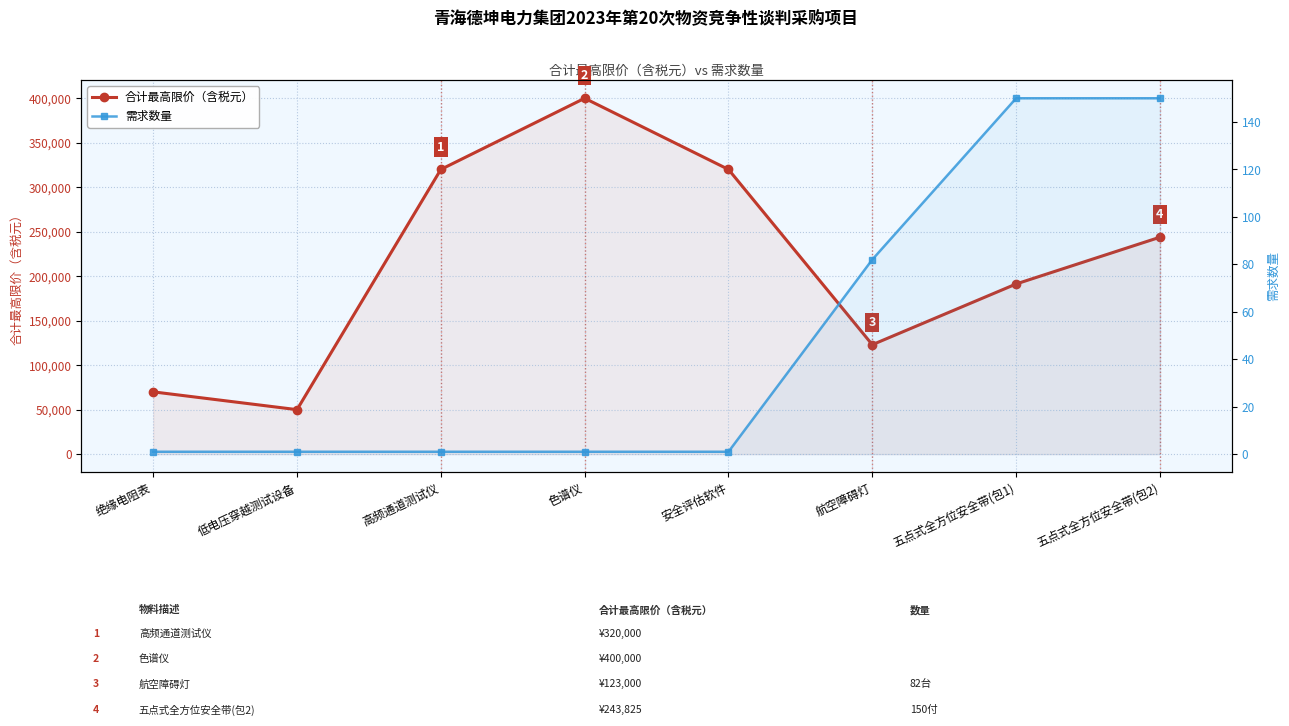

The 需求数量 series shows 1 at 色谱仪. True or false?

True